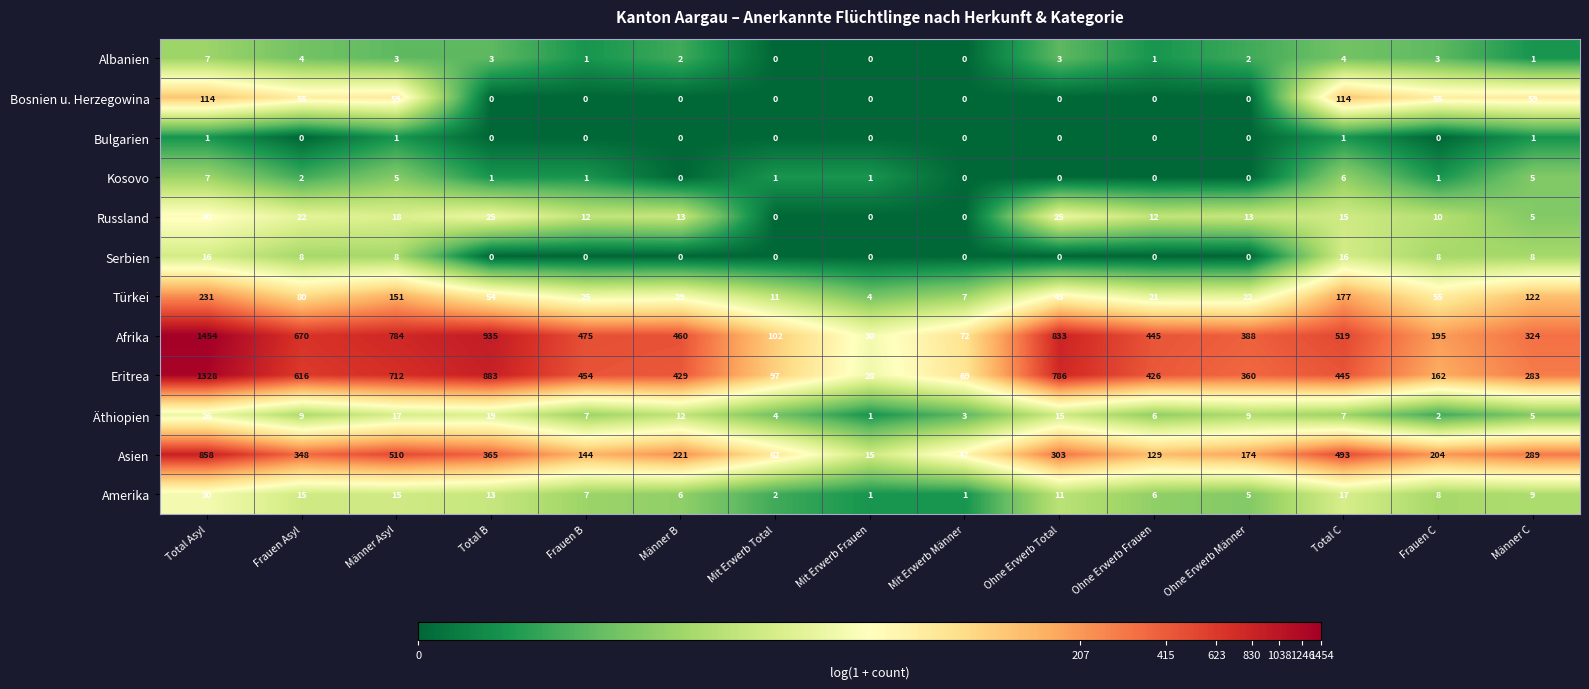

What is the difference between the maximum and minimum values in the Eritrea series?

1300